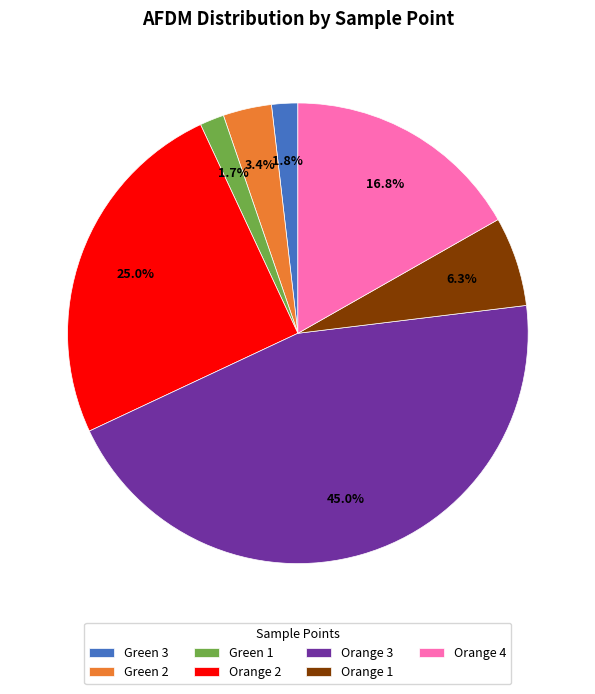

Is the sum of Orange 1 and Green 1 greater than half?

No